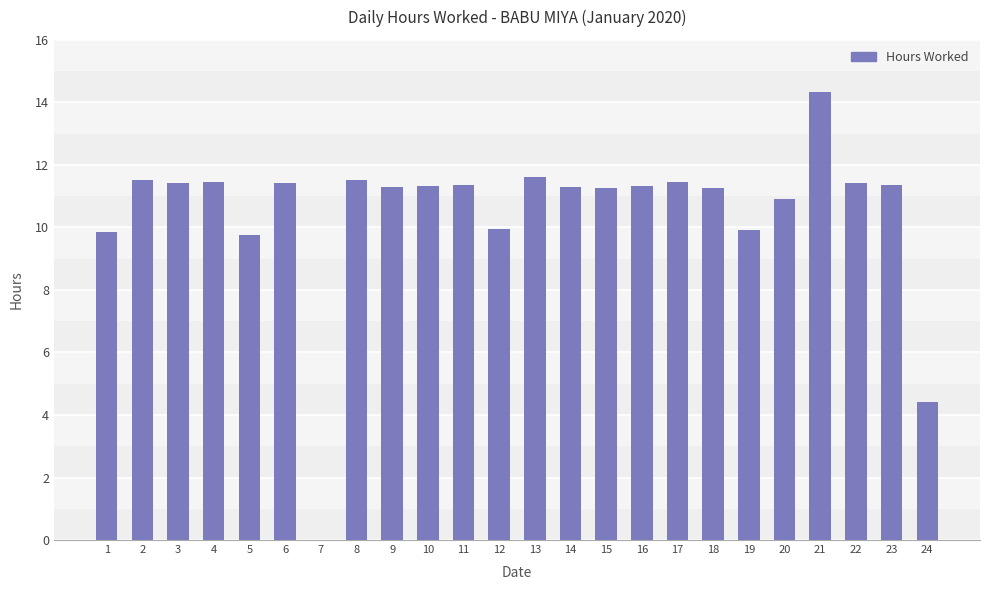

Between 6 and 15, which is larger?

6